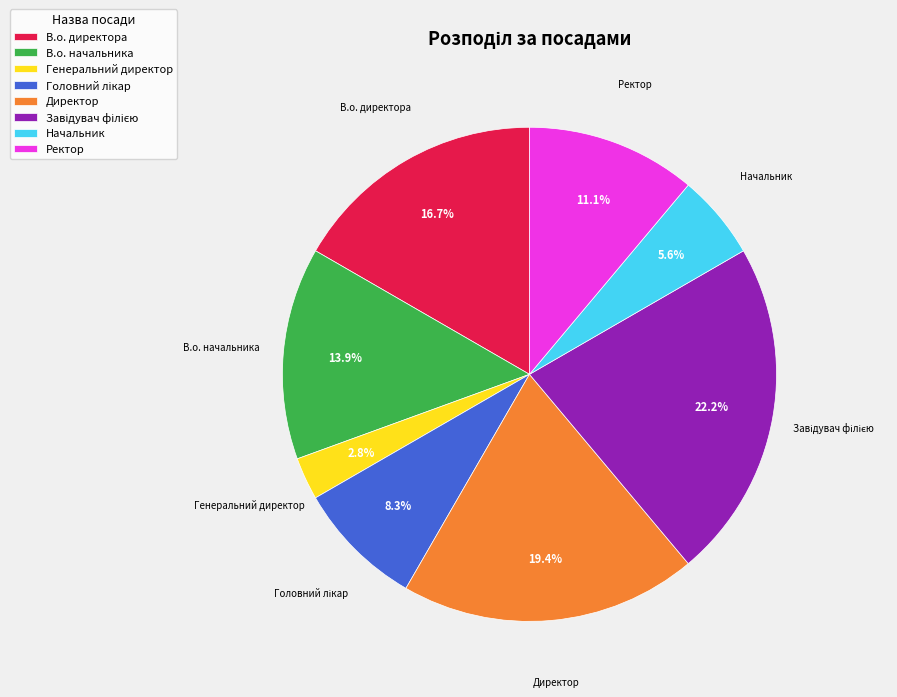

Combined, do В.о. директора and В.о. начальника account for over 50%?

No